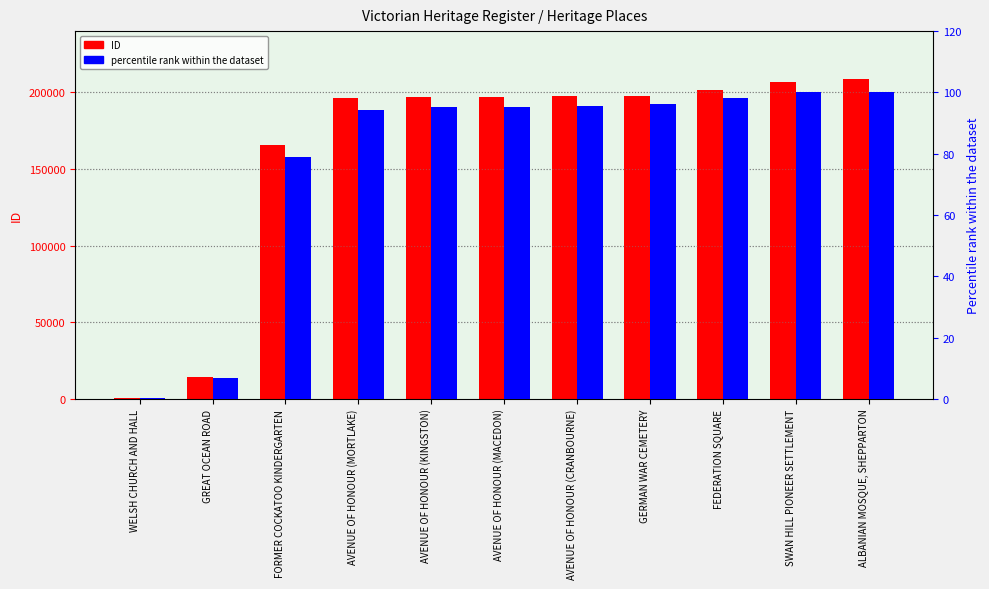

The value of ID at AVENUE OF HONOUR (MORTLAKE) is 287437.4. True or false?

False